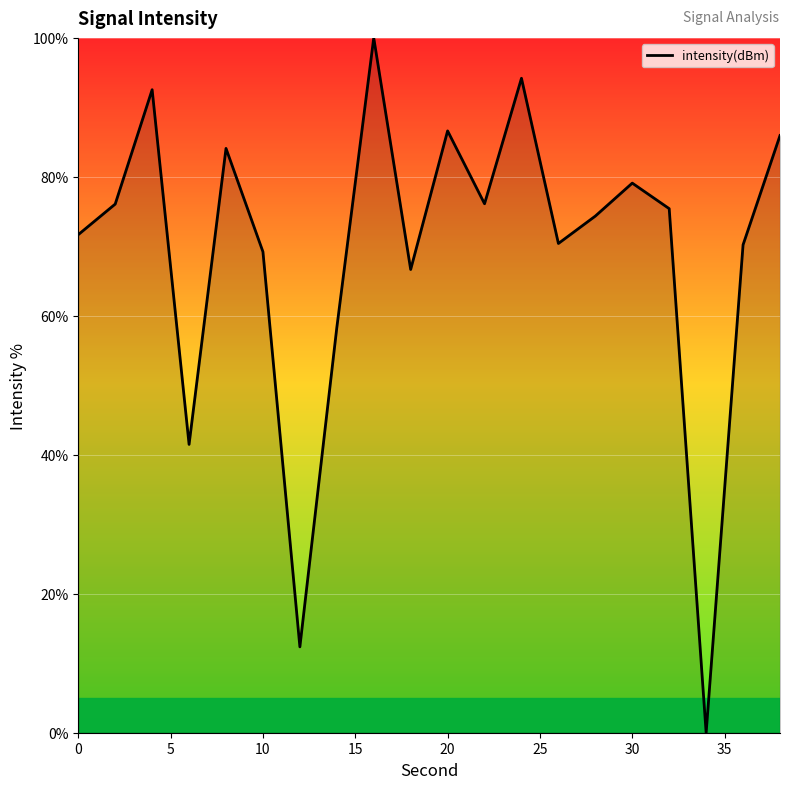

How many lines are shown in the chart?

1